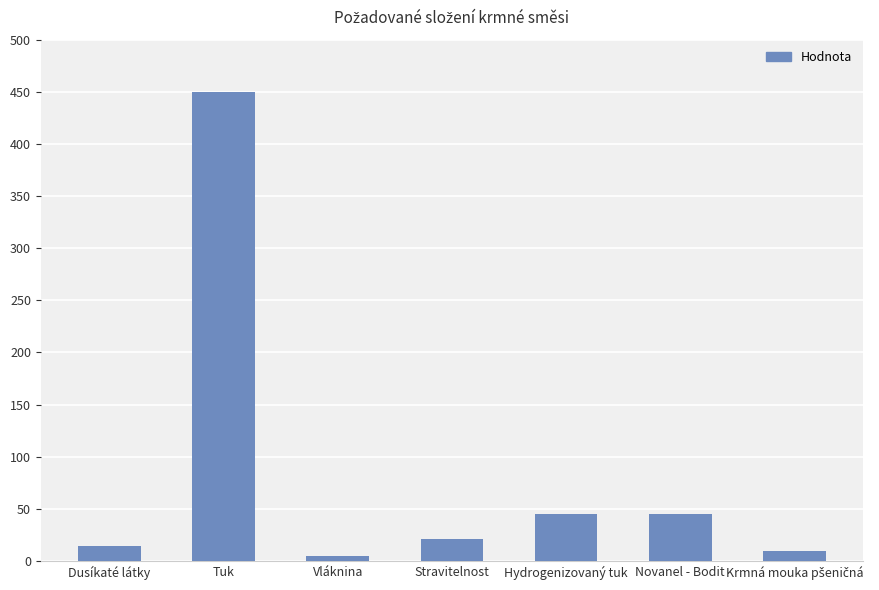

What is the sum of the values at Dusíkaté látky and Novanel - Bodit?

59.5